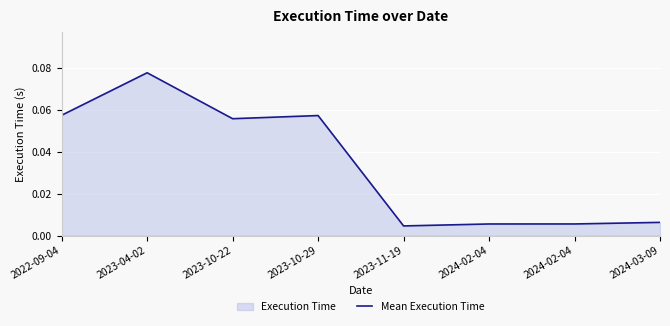

What is the label of the 1st point from the left?

2022-09-04